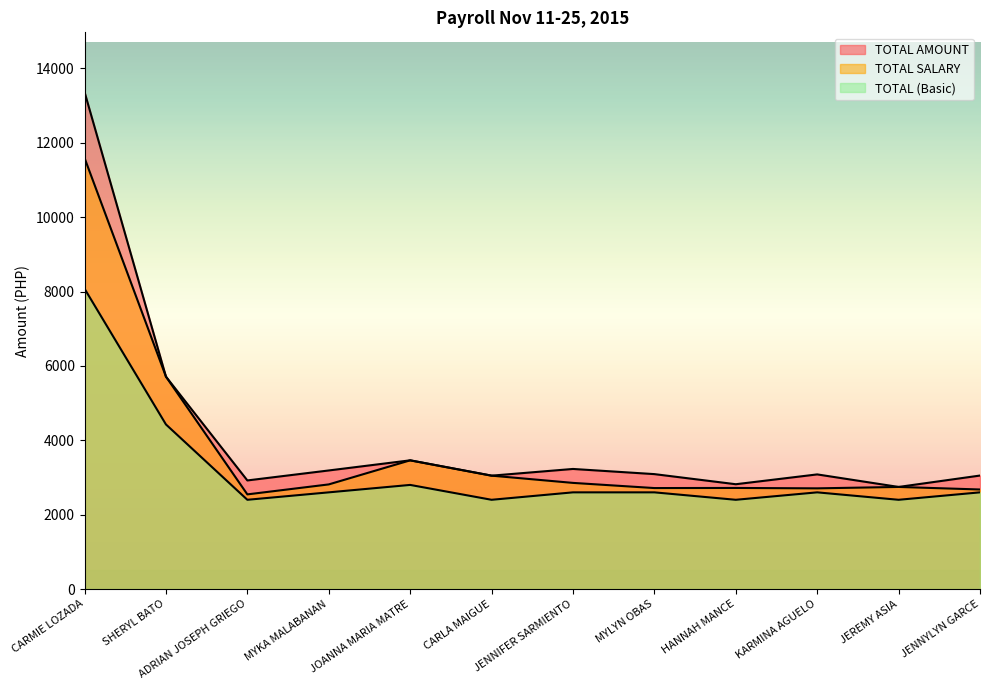

Reading right to left, list all the values displayed in this chart.

TOTAL AMOUNT: JENNYLYN GARCE=3052.0	JEREMY ASIA=2745.5	KARMINA AGUELO=3082.7	HANNAH MANCE=2818.5	MYLYN OBAS=3090.4	JENNIFER SARMIENTO=3229.3	CARLA MAIGUE=3049.1	JOANNA MARIA MATRE=3461.1	MYKA MALABANAN=3188.7	ADRIAN JOSEPH GRIEGO=2920.4	SHERYL BATO=5712.2	CARMIE LOZADA=13367.9
TOTAL SALARY: JENNYLYN GARCE=2677.0	JEREMY ASIA=2745.5	KARMINA AGUELO=2707.7	HANNAH MANCE=2718.5	MYLYN OBAS=2715.4	JENNIFER SARMIENTO=2854.3	CARLA MAIGUE=3049.1	JOANNA MARIA MATRE=3461.1	MYKA MALABANAN=2813.7	ADRIAN JOSEPH GRIEGO=2545.4	SHERYL BATO=5712.2	CARMIE LOZADA=11592.6
TOTAL (Basic): JENNYLYN GARCE=2600.0	JEREMY ASIA=2400.0	KARMINA AGUELO=2600.0	HANNAH MANCE=2400.0	MYLYN OBAS=2600.0	JENNIFER SARMIENTO=2600.0	CARLA MAIGUE=2400.0	JOANNA MARIA MATRE=2800.0	MYKA MALABANAN=2600.0	ADRIAN JOSEPH GRIEGO=2400.0	SHERYL BATO=4426.5	CARMIE LOZADA=8076.9